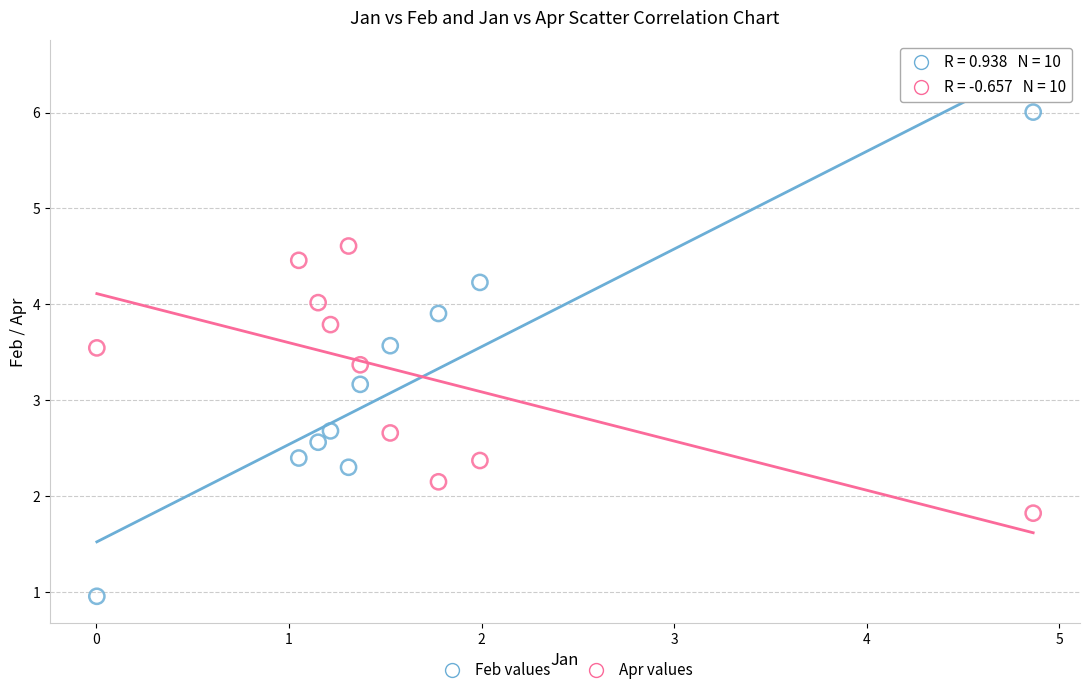

Across all series, what Y value is closest to 3?

3.2